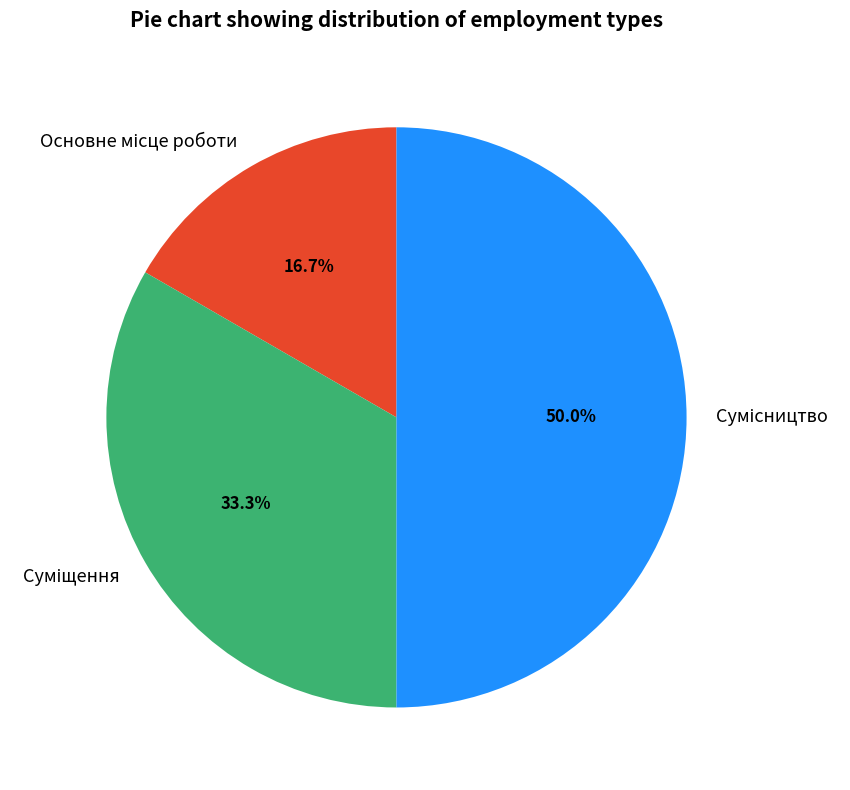

What is the smallest slice in the pie chart?

Основне місце роботи